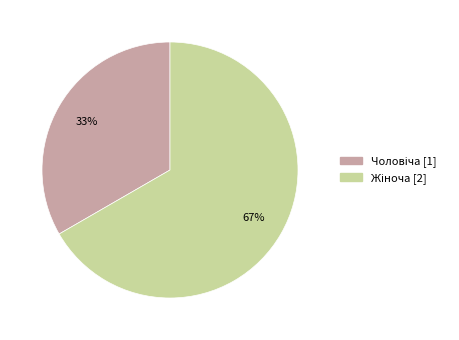

How many segments does this pie chart have?

2